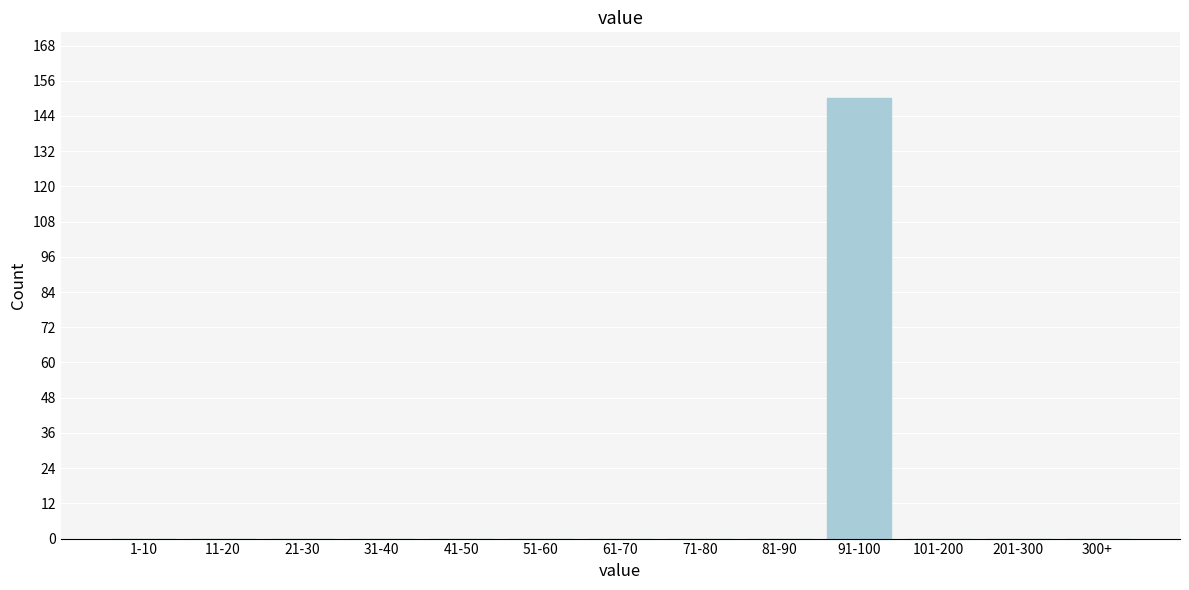

Reading right to left, list all the values displayed in this chart.

300+=0	201-300=0	101-200=0	91-100=150	81-90=0	71-80=0	61-70=0	51-60=0	41-50=0	31-40=0	21-30=0	11-20=0	1-10=0